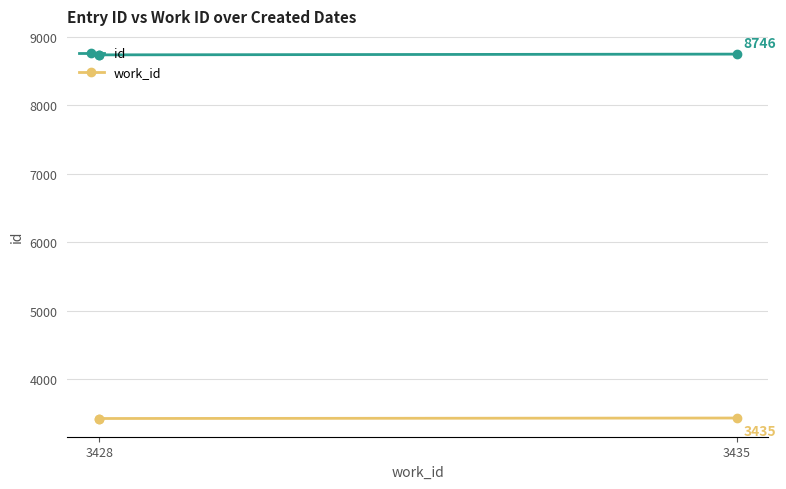

What is the label of the 1st point from the left?

3428